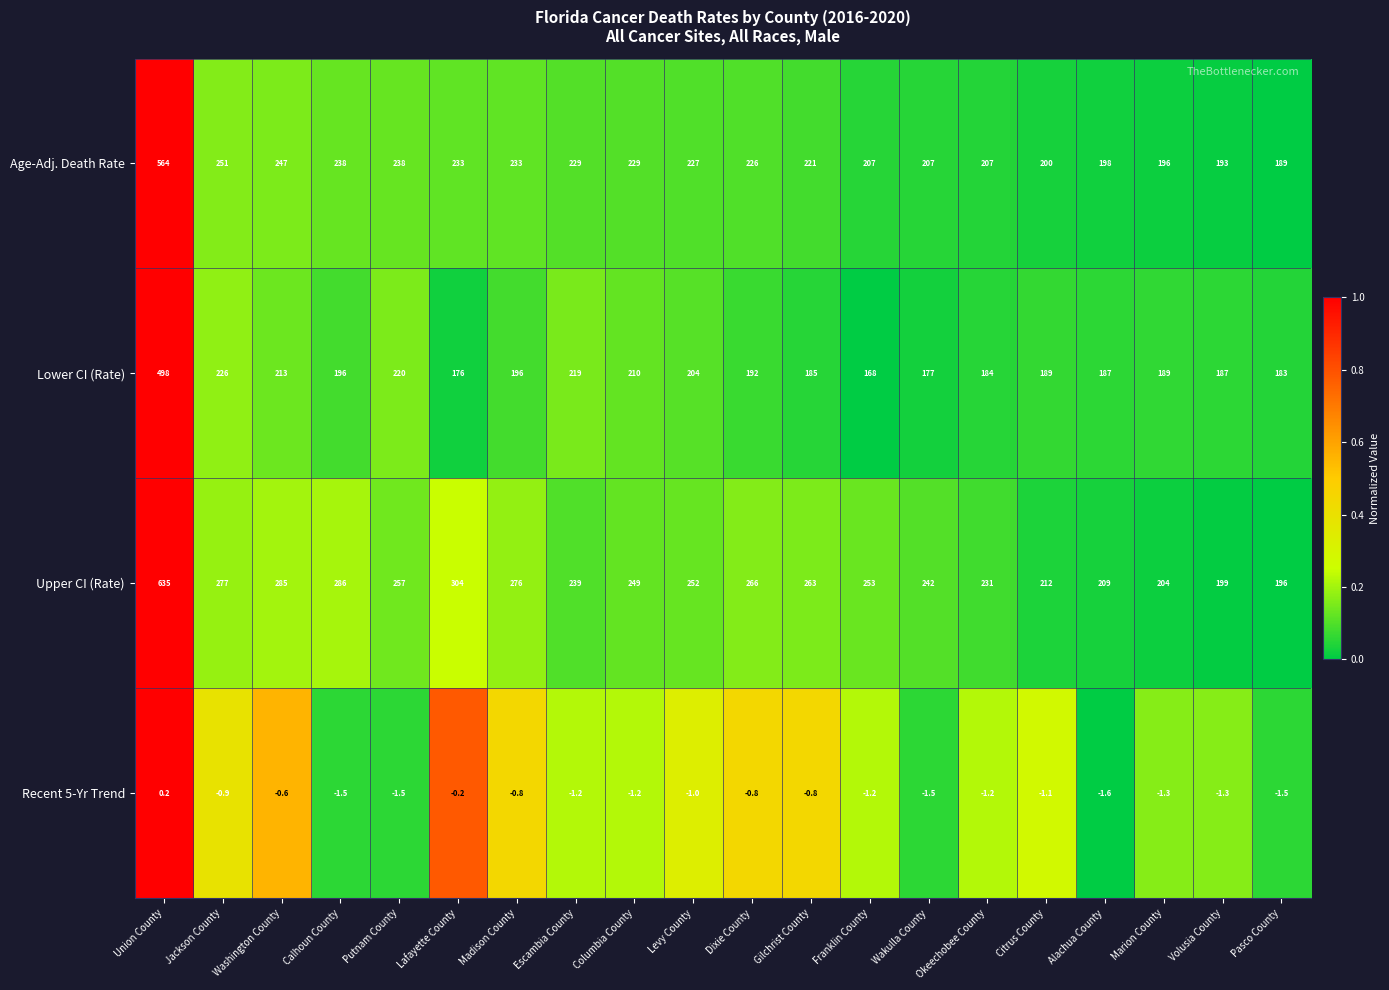

Rank the series by their maximum value, from lowest to highest.

Recent 5-Yr Trend, Lower CI (Rate), Age-Adj. Death Rate, Upper CI (Rate)